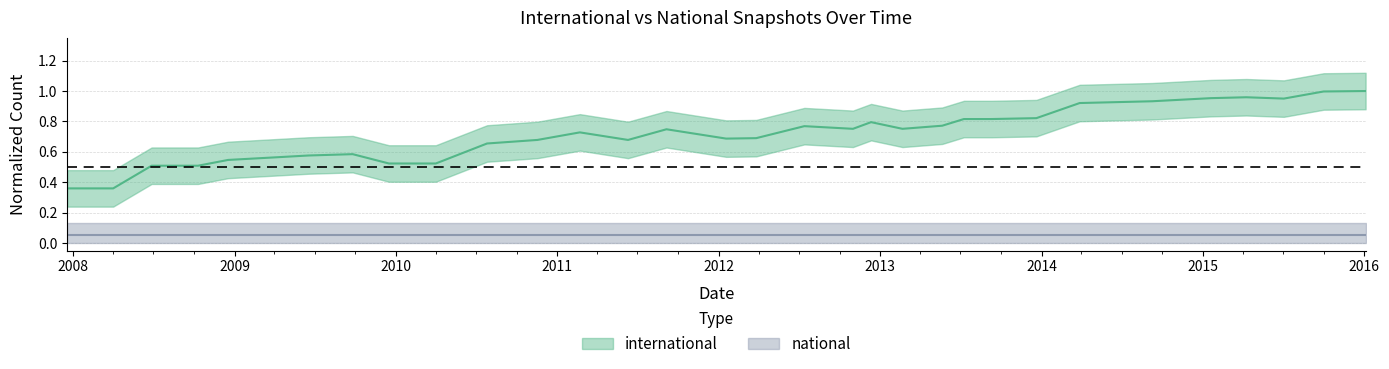

List the labels in order of value, largest first.

2016-01-04, 2015-10-01, 2015-04-09, 2015-01-19, 2015-07-03, 2014-09-08, 2014-03-28, 2013-12-20, 2013-07-09, 2013-09-10, 2012-12-11, 2013-05-21, 2012-07-13, 2012-10-31, 2013-02-20, 2011-09-05, 2011-02-21, 2012-03-26, 2012-01-18, 2010-11-17, 2011-06-10, 2010-07-26, 2009-09-25, 2009-06-17, 2009-04-06, 2008-12-17, 2009-12-16, 2010-04-01, 2008-06-27, 2008-10-10, 2007-12-19, 2008-04-01